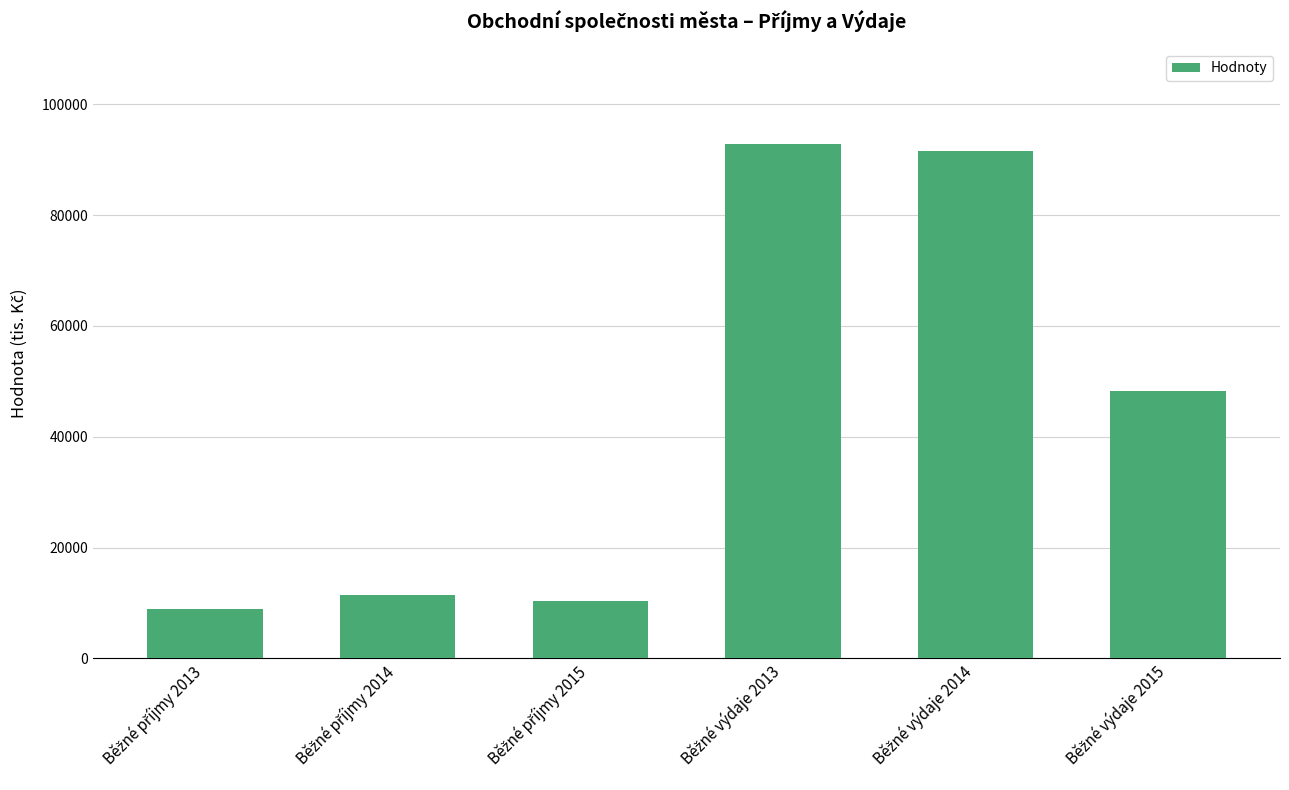

What is the smallest value displayed?

8909.9